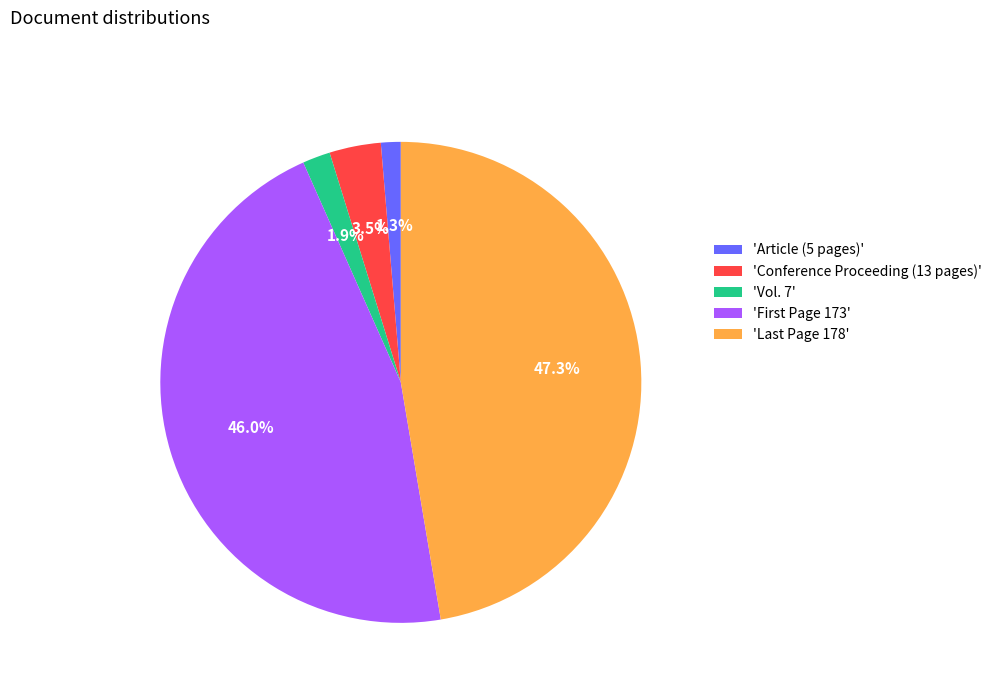

Do 'Conference Proceeding (13 pages)' and 'Article (5 pages)' together represent more than half of the pie?

No